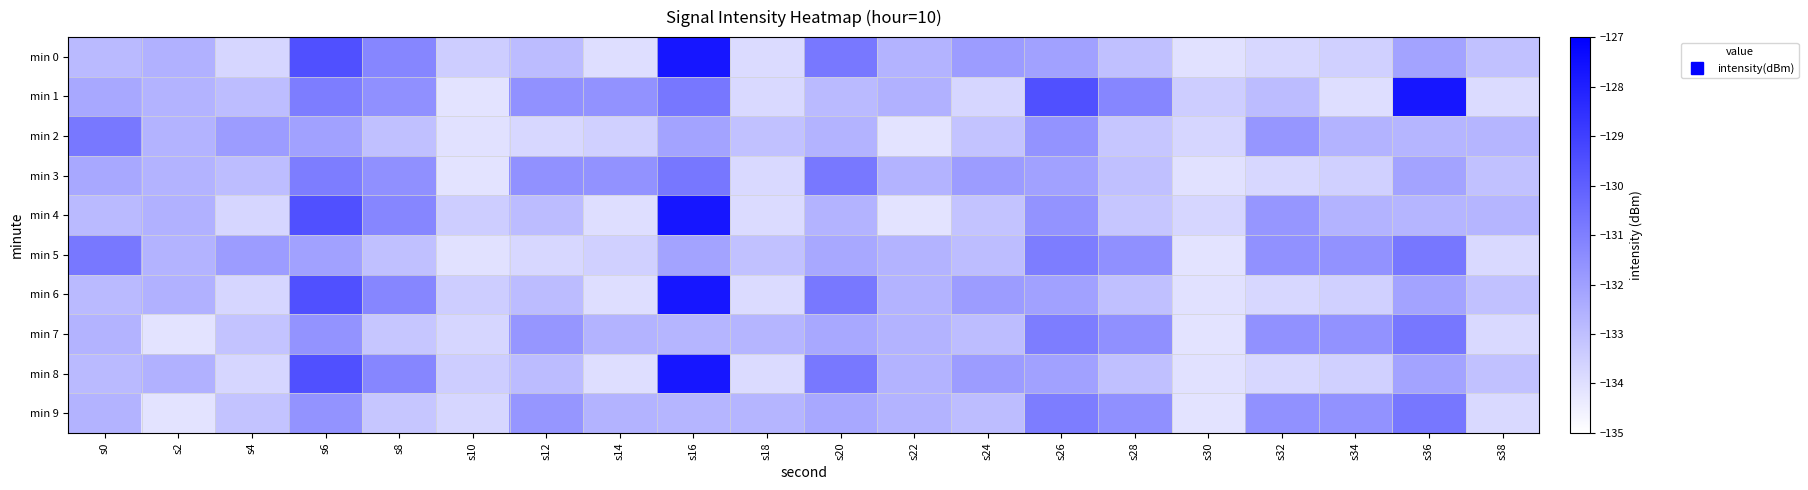

Between s2 and s32, which series saw the biggest shift?

min 7